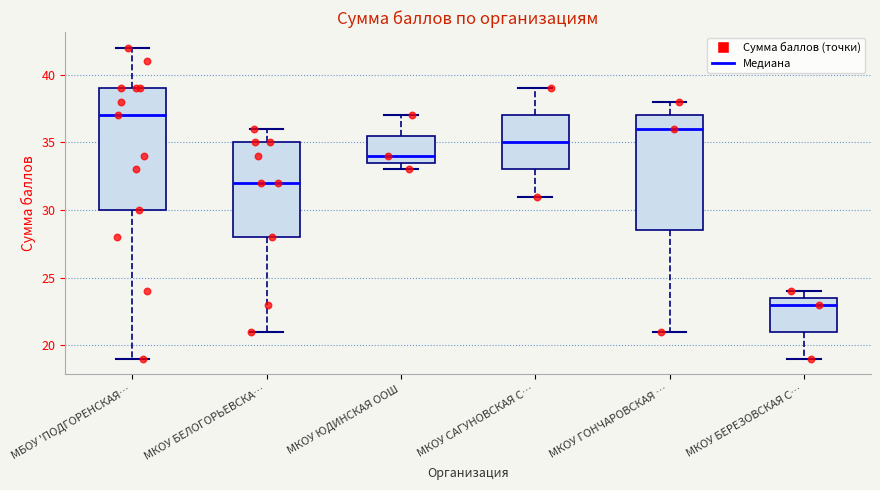

Comparing the boxes themselves (not the whiskers), which one is the tallest?

МБОУ 'ПОДГОРЕНСКАЯ…